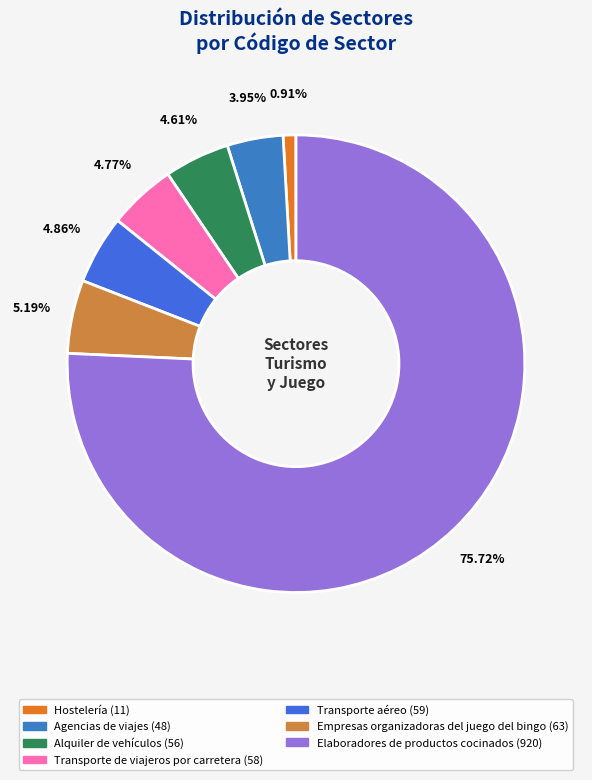

Between Hostelería and Agencias de viajes, which is larger?

Agencias de viajes